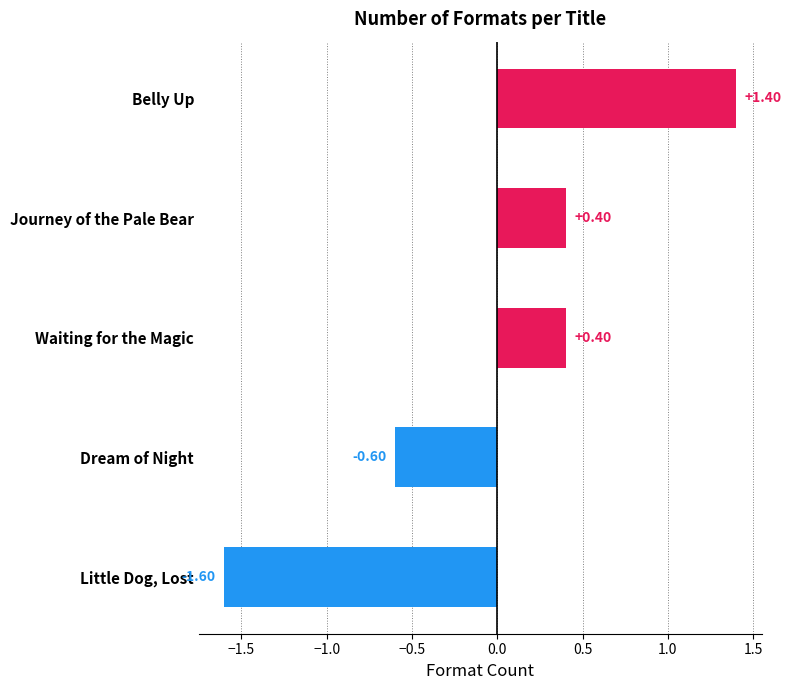

How many values are below zero?

2